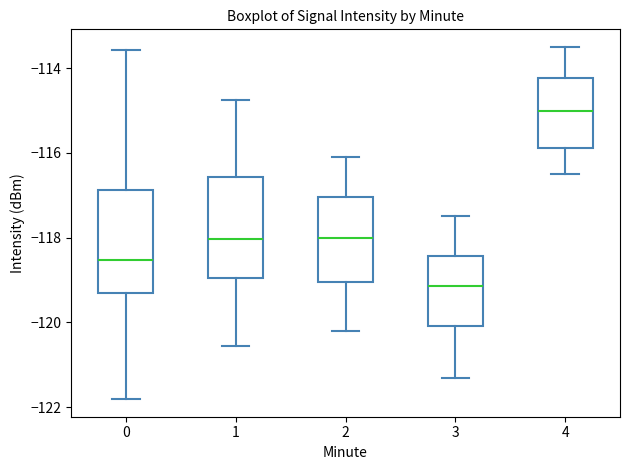

Reading left to right, transcribe this box plot: for each box, give where its median line is, the range the box spans, and where its two whiskers end, as read against the y-axis. The values are not printed on the chart, so give them approximately, as read against the axis.

0: median -118.6, box -119.2 to -116.8, whiskers -121.8 to -113.6
1: median -118.0, box -119.0 to -116.6, whiskers -120.6 to -114.8
2: median -118.0, box -119.0 to -117.0, whiskers -120.2 to -116.0
3: median -119.2, box -120.0 to -118.4, whiskers -121.2 to -117.4
4: median -115.0, box -115.8 to -114.2, whiskers -116.4 to -113.4